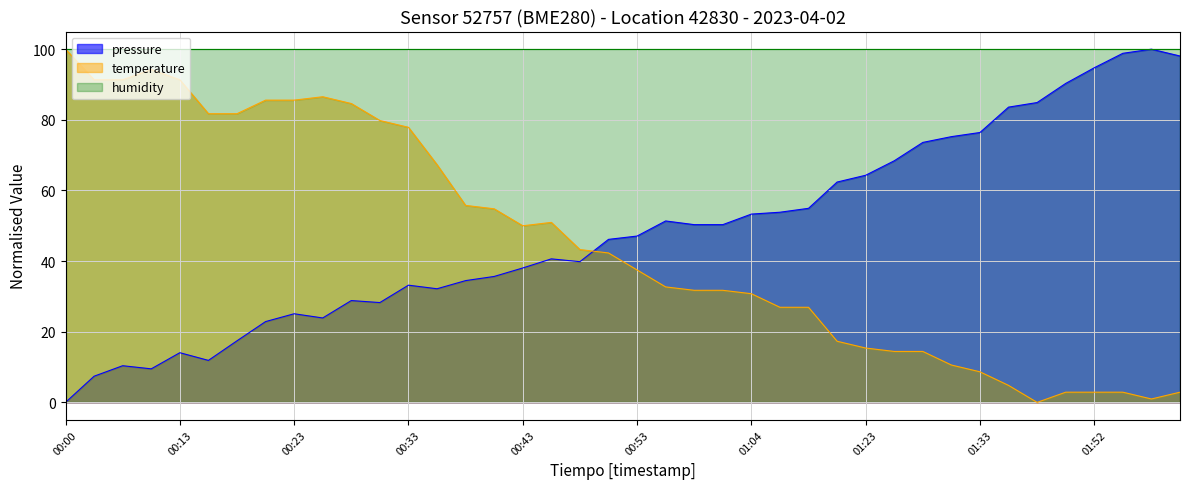

True or false: pressure and temperature cross at least once.

True